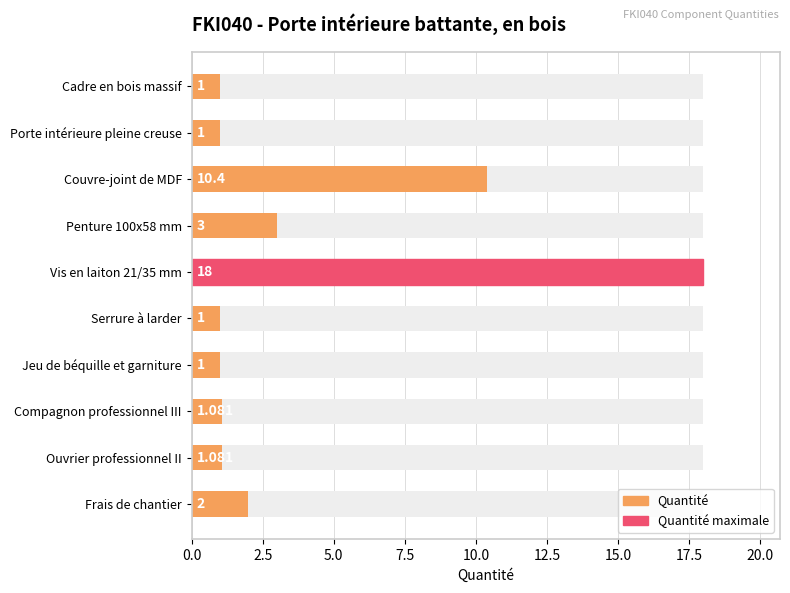

What is the greatest value displayed?

18.0